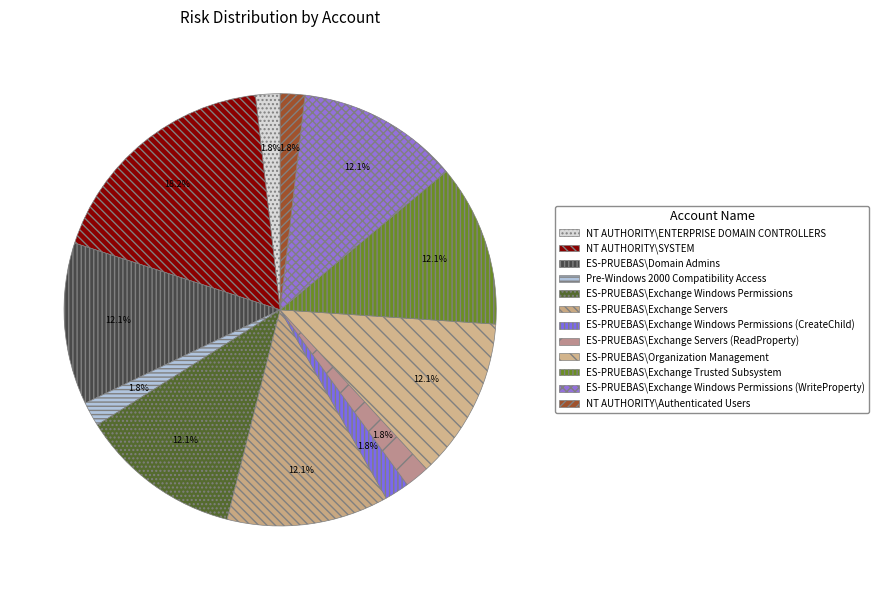

How many segments does this pie chart have?

12